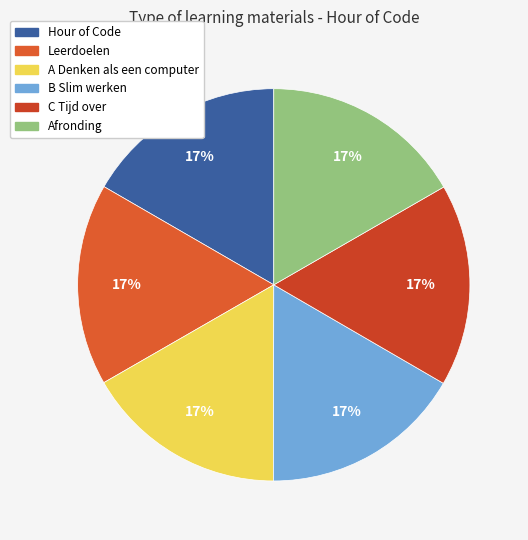

Do B Slim werken and Afronding together represent more than half of the pie?

No